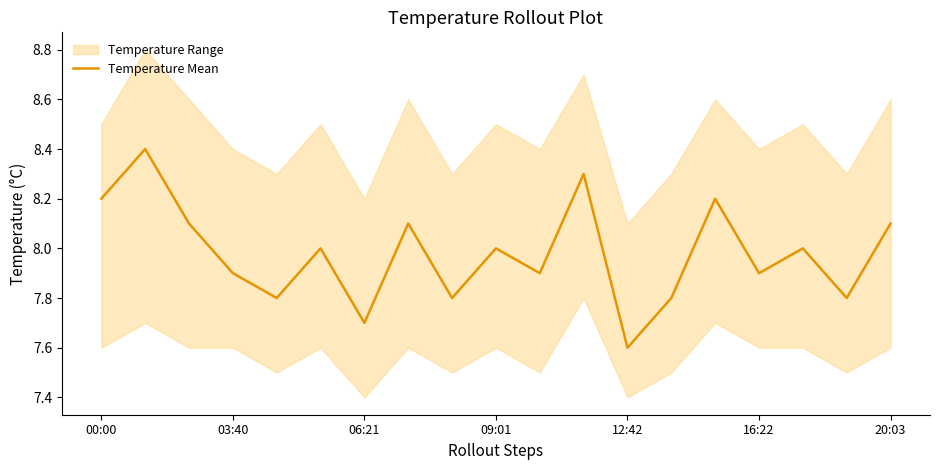

True or false: Temperature Mean has a value of 3.7 at 12:42.

False